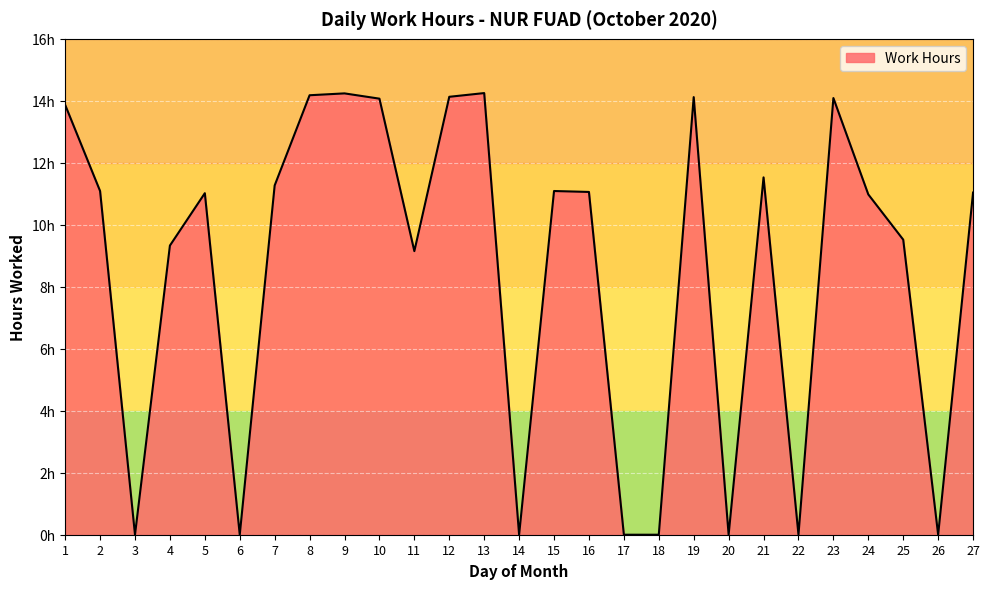

Which category has the highest value across all series?

13